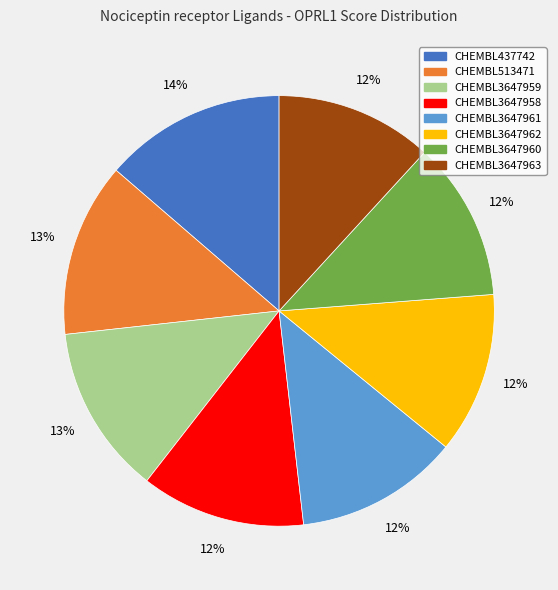

To the nearest percent, what is the combined percentage of CHEMBL513471 and CHEMBL3647960?

25%